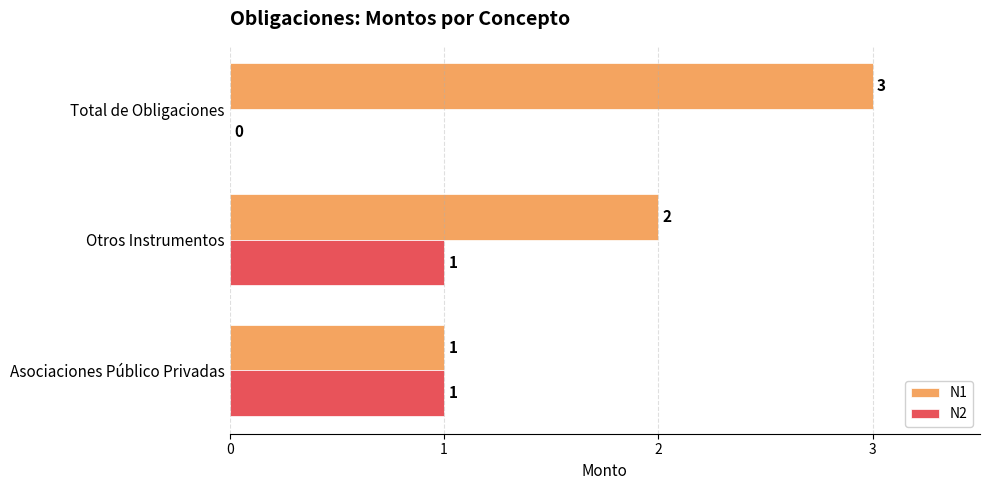

True or false: N1 has a value of 3 at Total de Obligaciones.

True